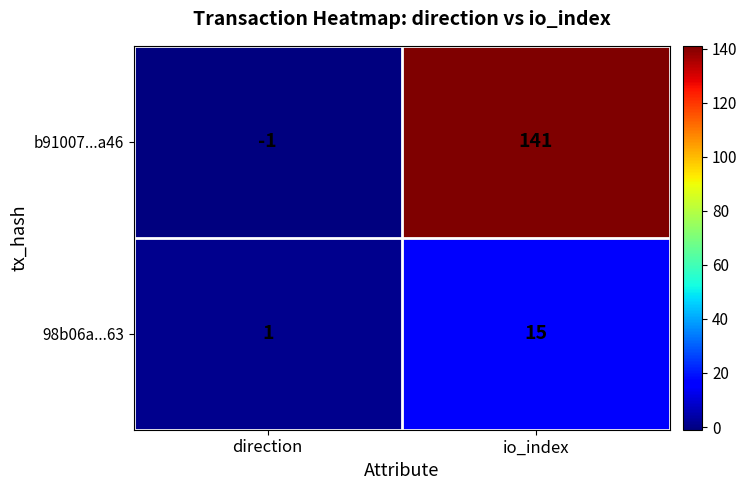

How many series are shown in this chart?

2